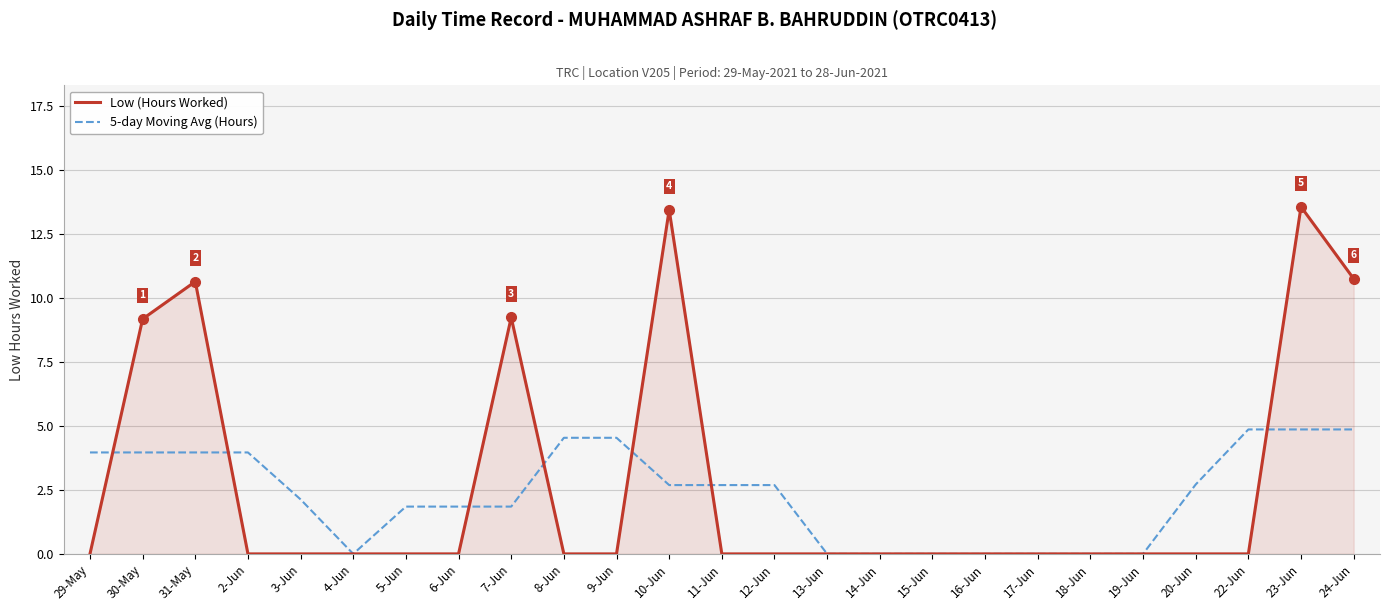

Rank the series by their maximum value, from highest to lowest.

Low (Hours Worked), 5-day Moving Avg (Hours)